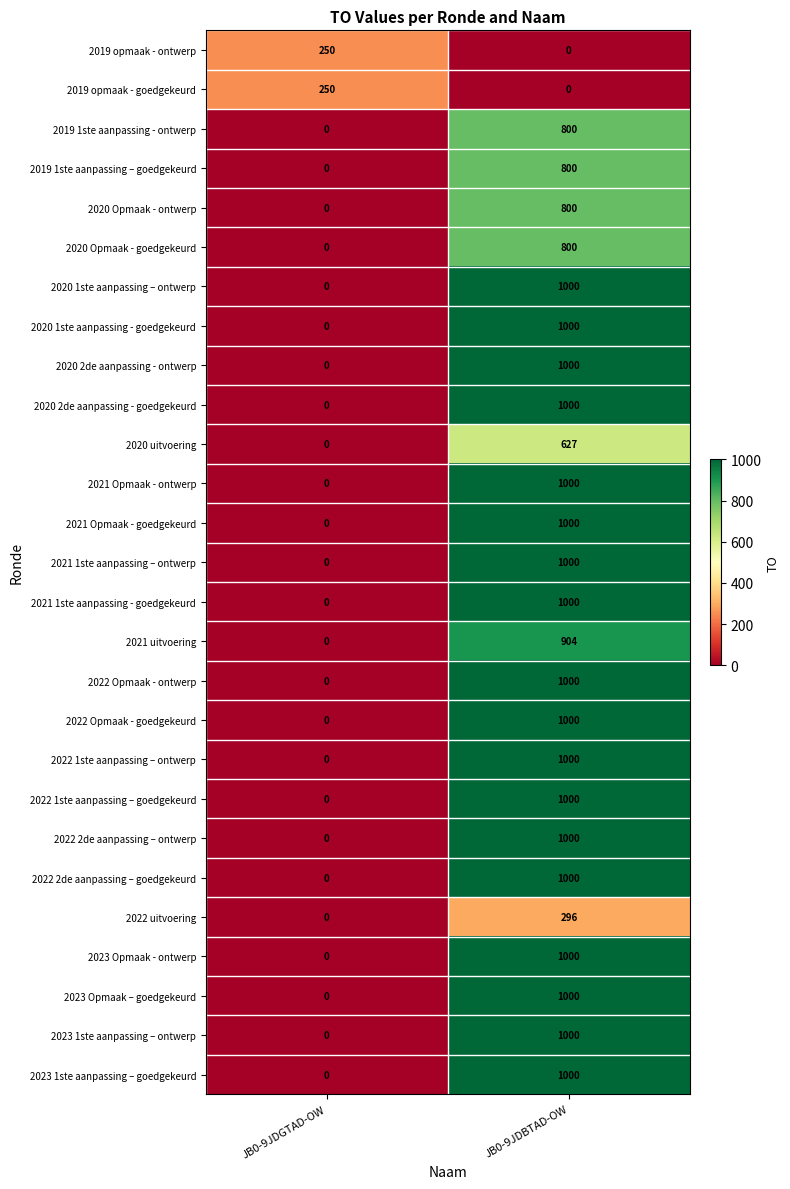

At which category is the sum across all series the highest?

JB0-9JDBTAD-OW